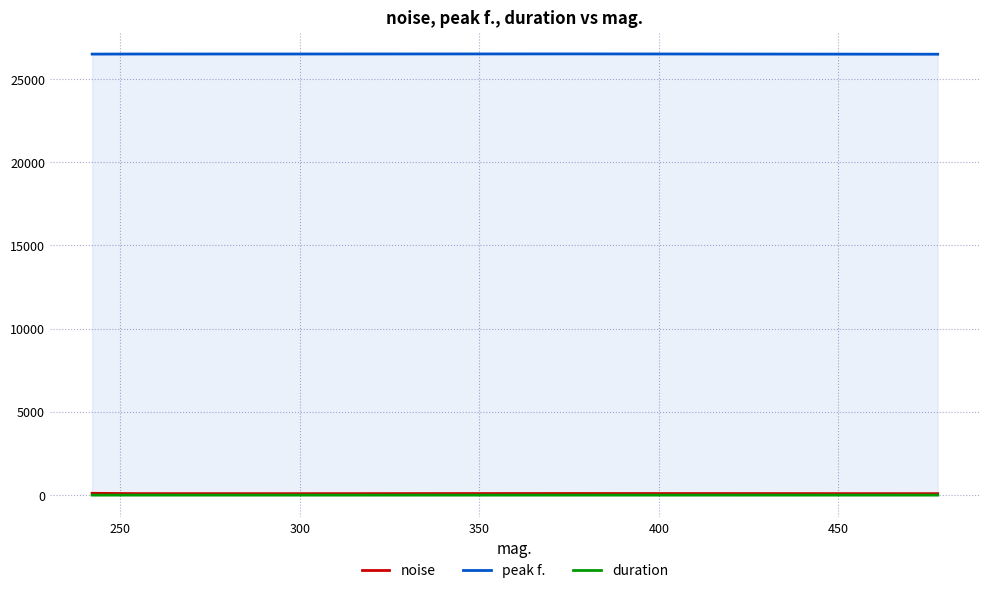

List the series in order of their peak value, lowest first.

duration, noise, peak f.